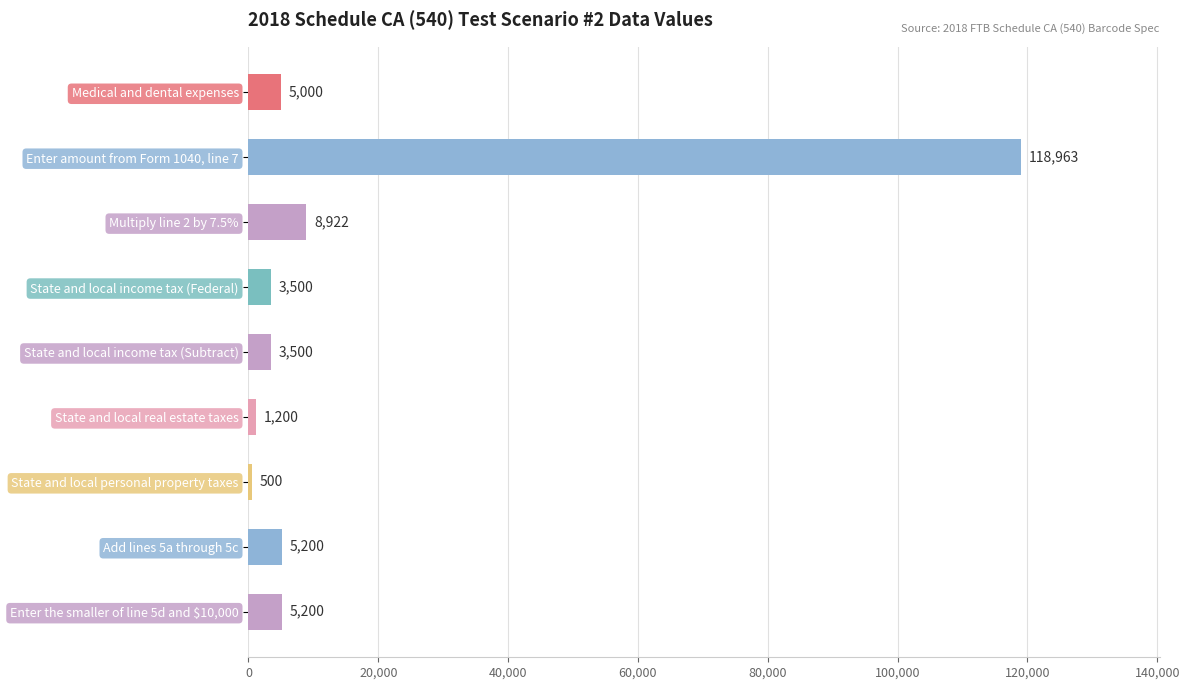

How many data points does each series have?

9